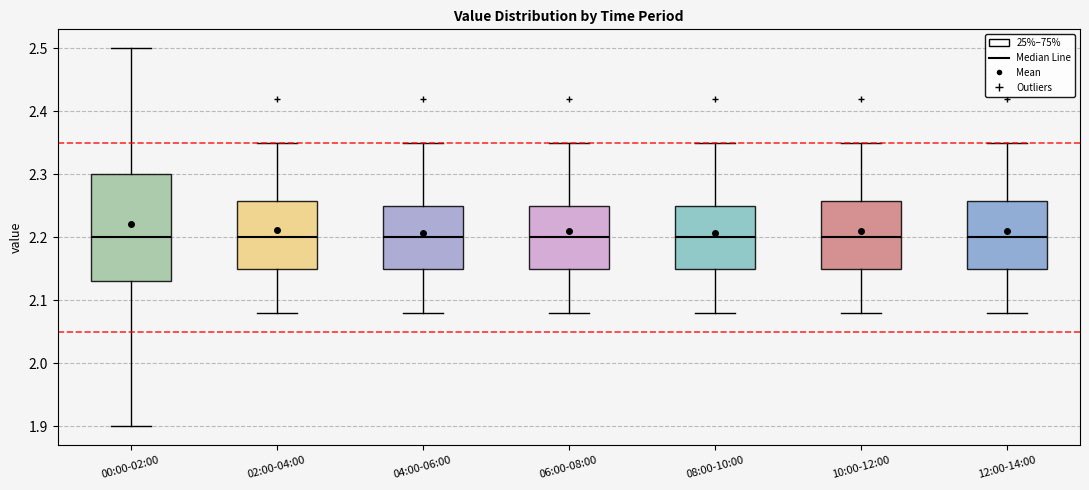

Reading left to right, transcribe this box plot: for each box, give where its median line is, the range the box spans, and where its two whiskers end, as read against the y-axis. The values are not printed on the chart, so give them approximately, as read against the axis.

00:00-02:00: median 2.20, box 2.13 to 2.30, whiskers 1.90 to 2.50
02:00-04:00: median 2.20, box 2.15 to 2.26, whiskers 2.08 to 2.35
04:00-06:00: median 2.20, box 2.15 to 2.25, whiskers 2.08 to 2.35
06:00-08:00: median 2.20, box 2.15 to 2.25, whiskers 2.08 to 2.35
08:00-10:00: median 2.20, box 2.15 to 2.25, whiskers 2.08 to 2.35
10:00-12:00: median 2.20, box 2.15 to 2.26, whiskers 2.08 to 2.35
12:00-14:00: median 2.20, box 2.15 to 2.26, whiskers 2.08 to 2.35